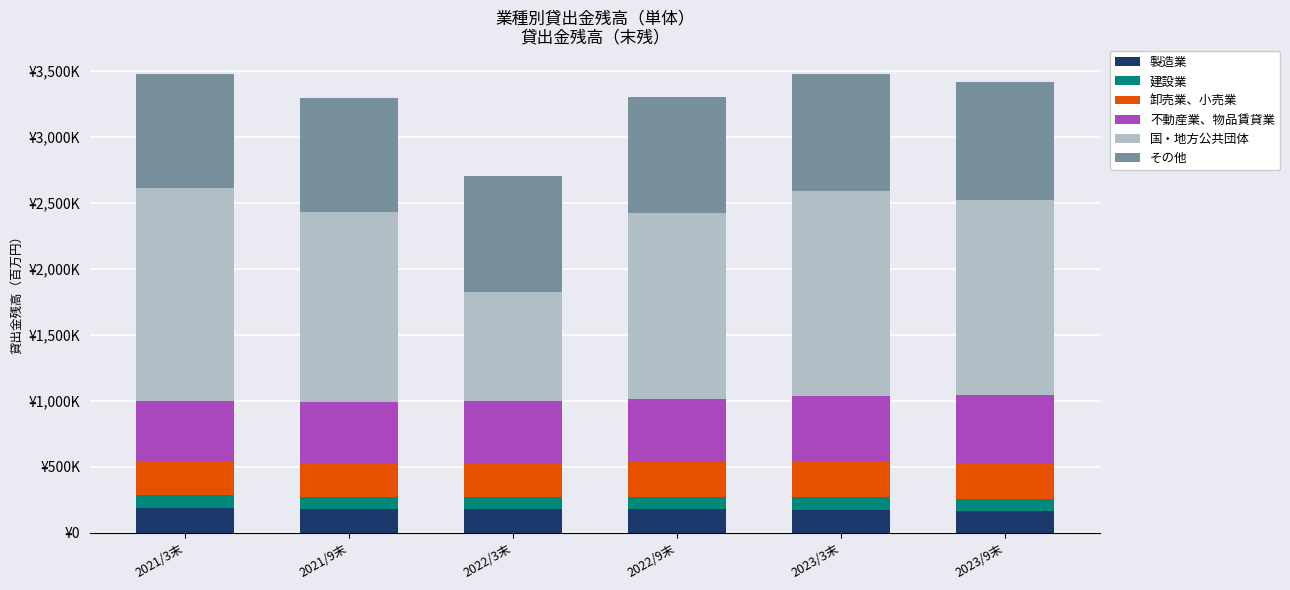

What are all the series names shown in the legend?

製造業, 建設業, 卸売業、小売業, 不動産業、物品賃貸業, 国・地方公共団体, その他